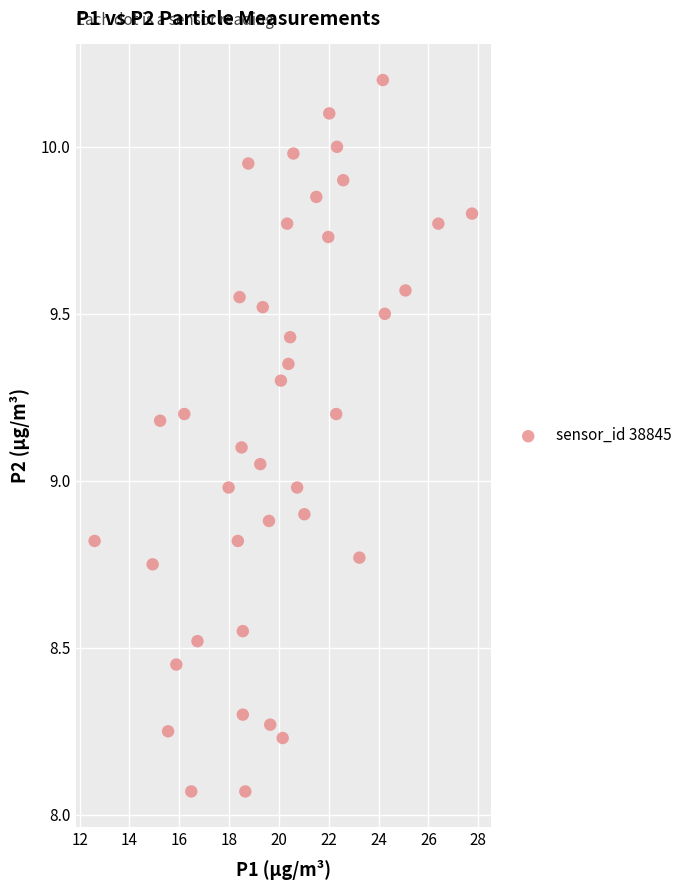

What is the range of Y values (max minus min)?

2.1